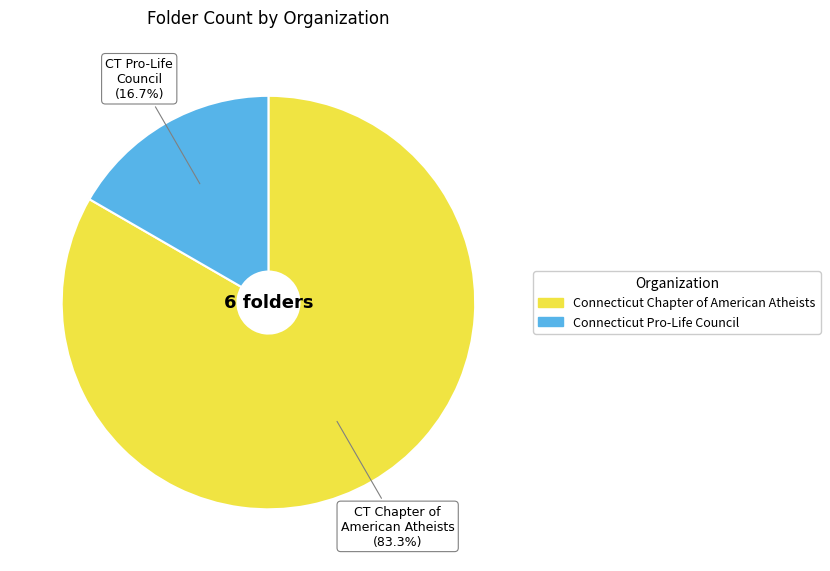

Rank the categories by value from highest to lowest.

Connecticut Chapter of American Atheists, Connecticut Pro-Life Council